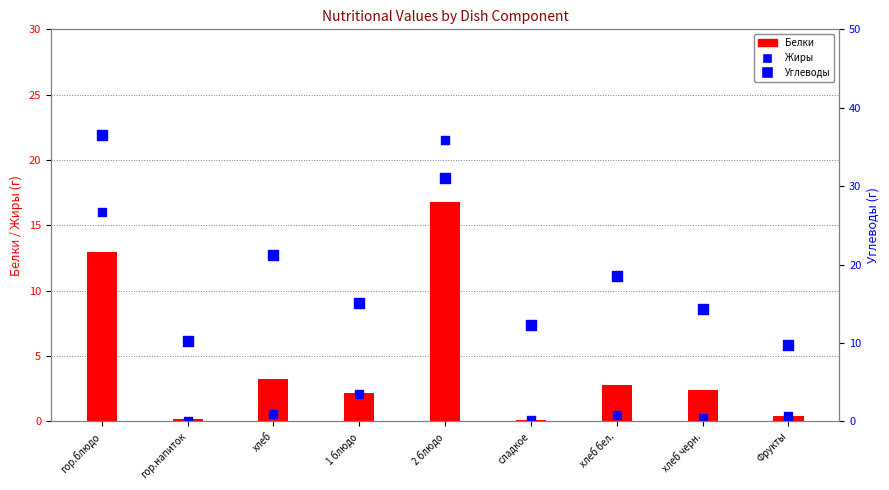

At how many categories does at least one series exceed 13?

6